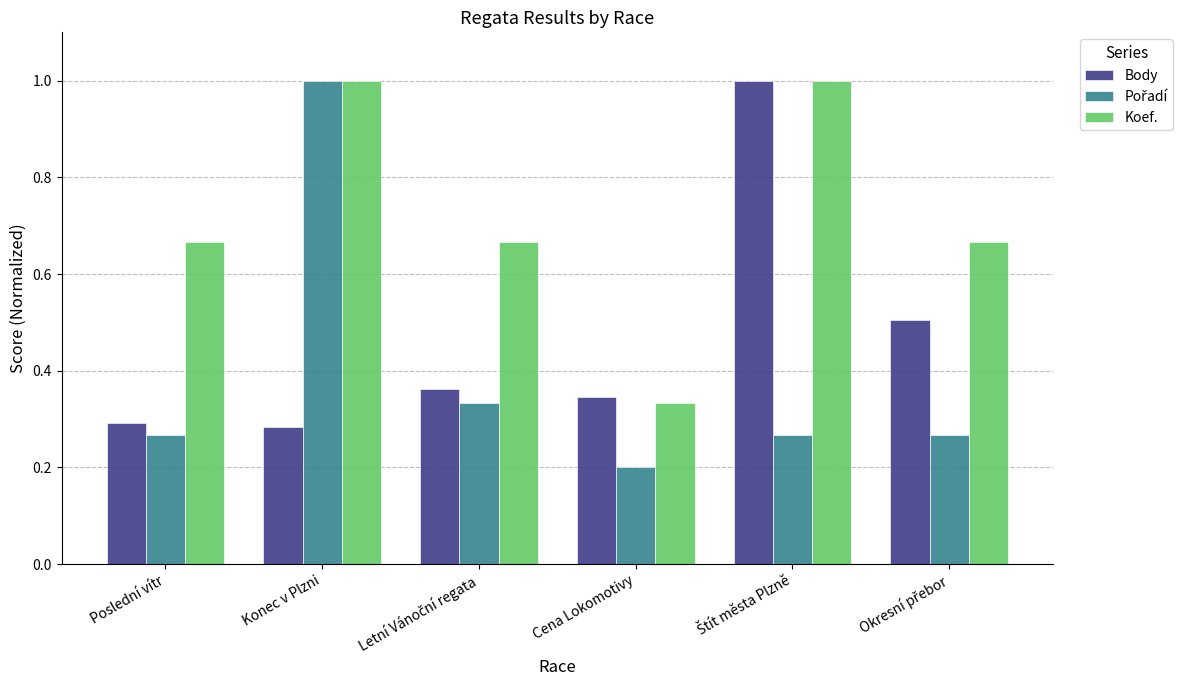

At how many categories does at least one series exceed 0?

6